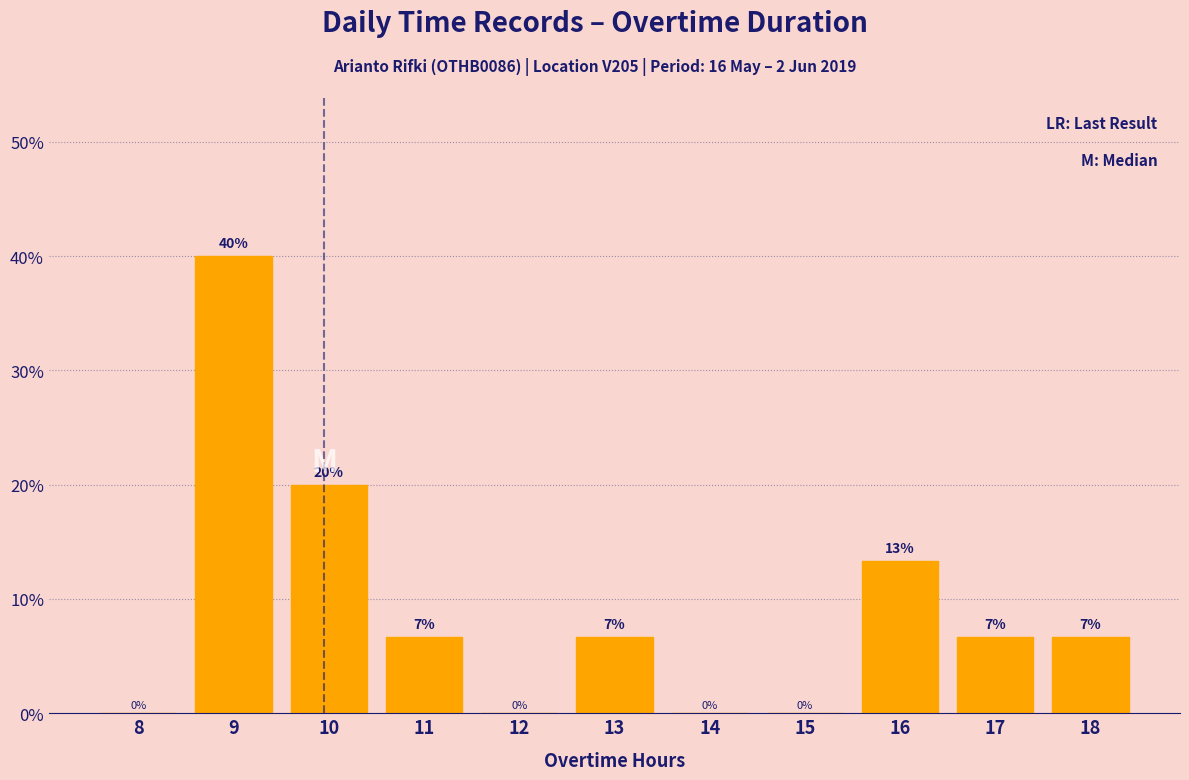

True or false: the data shows 4.1 at 13.

False